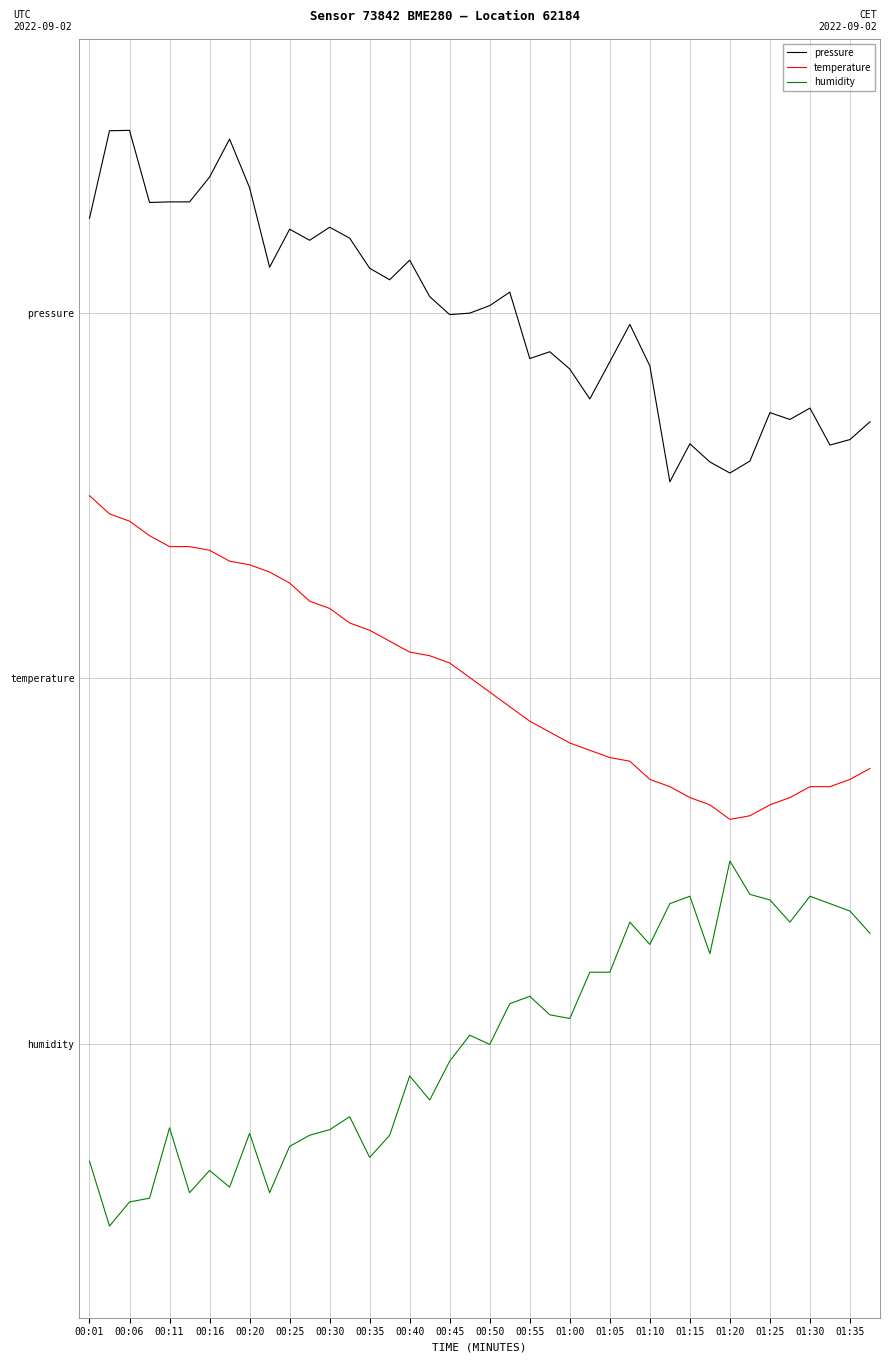

What are all the series names shown in the legend?

pressure, temperature, humidity